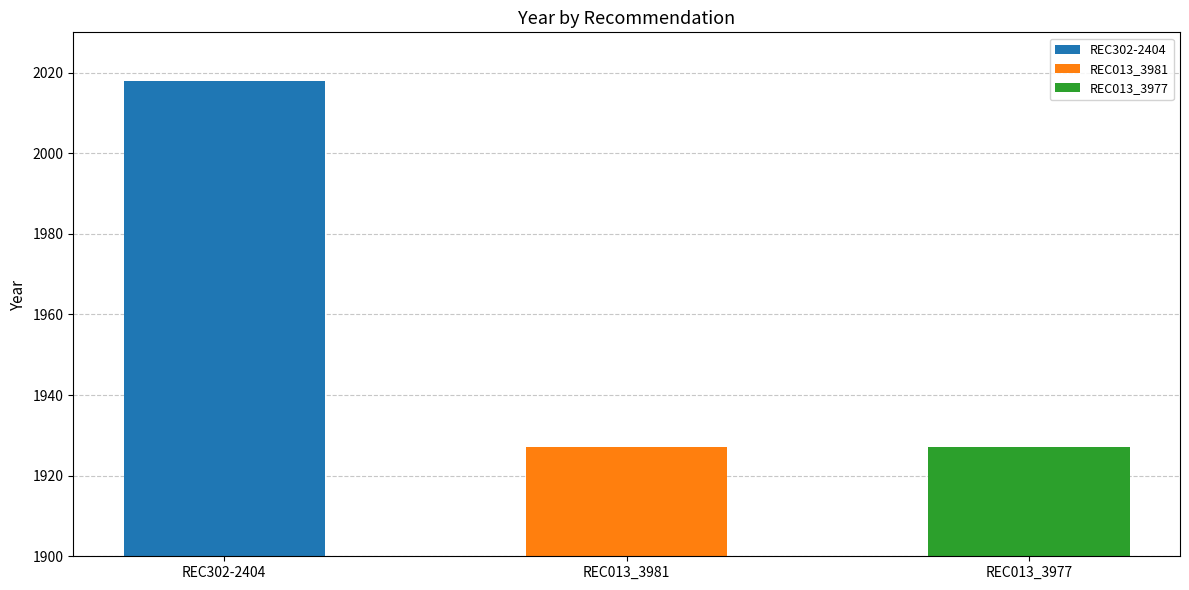

What position from the left is REC013_3977?

3